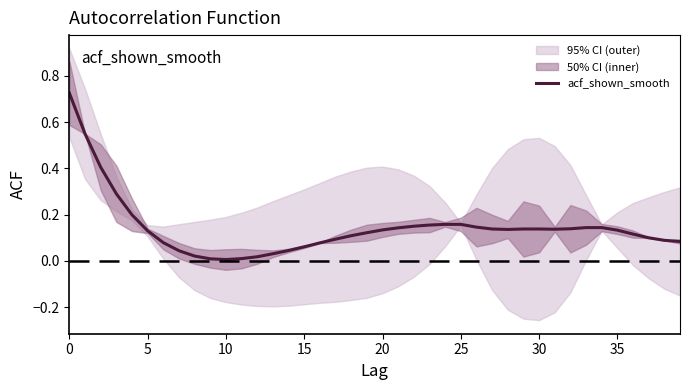

What is the label of the 21st point from the right?

19